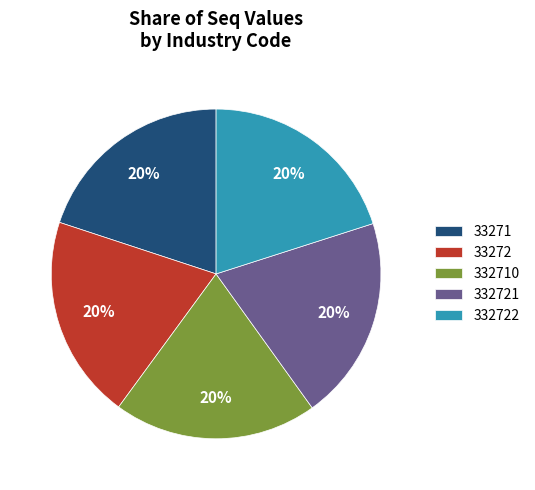

Approximately how many times larger is the value at 33271 compared to 332710?

1.0